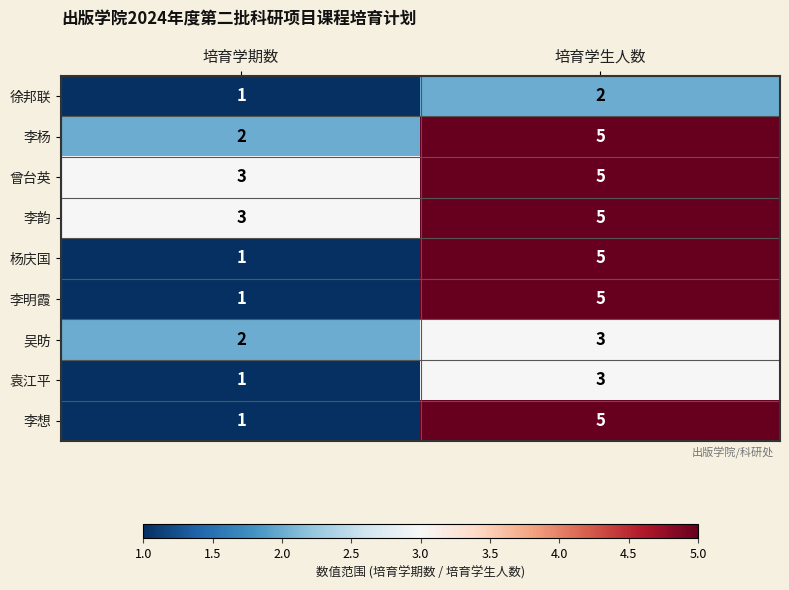

What value does the 李韵 series have at 培育学生人数?

5